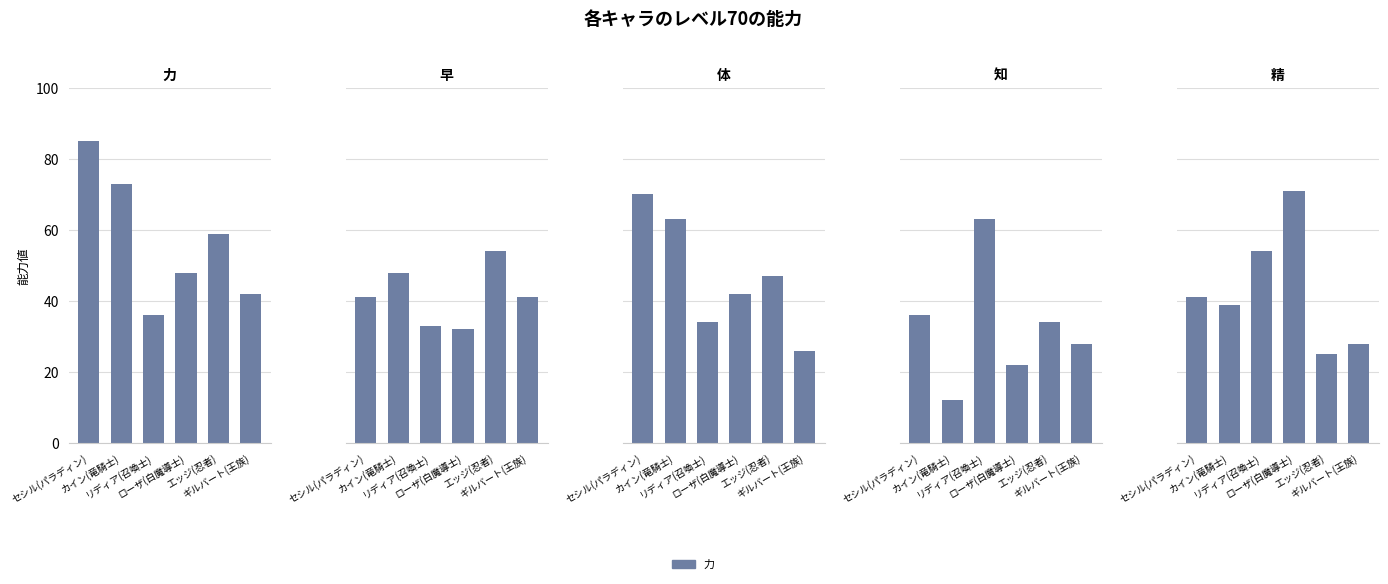

Where is 早 nearest to the value 43?

セシル(パラディン)